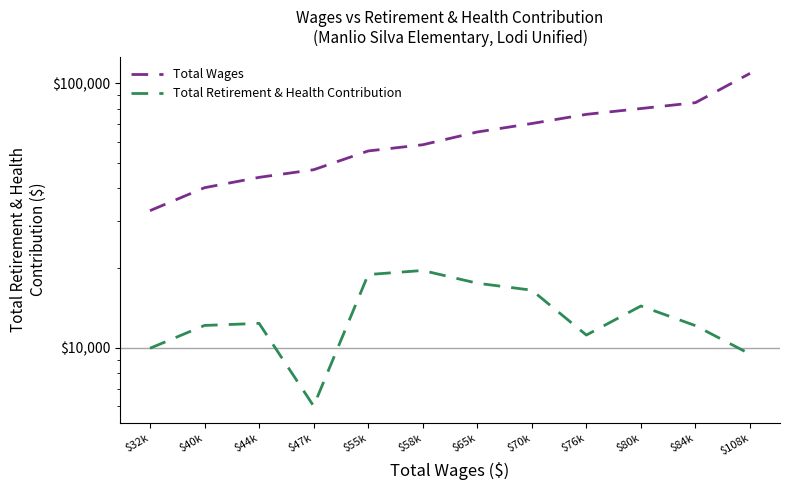

True or false: Total Wages has a value of 70364.1 at $70k.

True